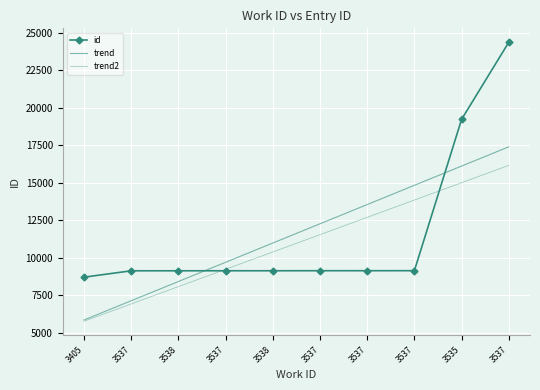

Count the number of data series in this chart.

3